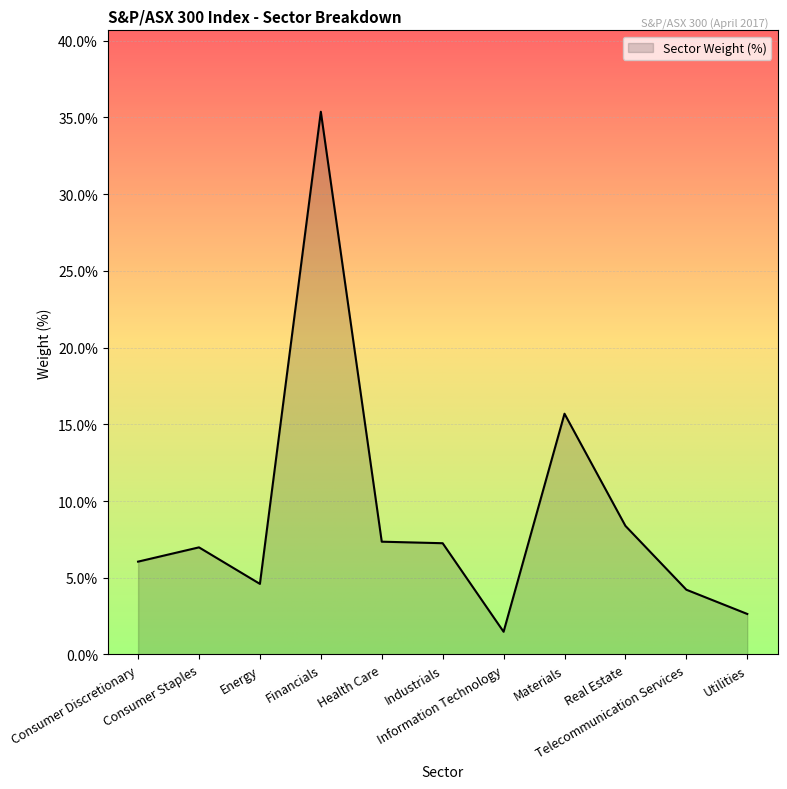

The chart shows a value of 3.2 at Real Estate. True or false?

False